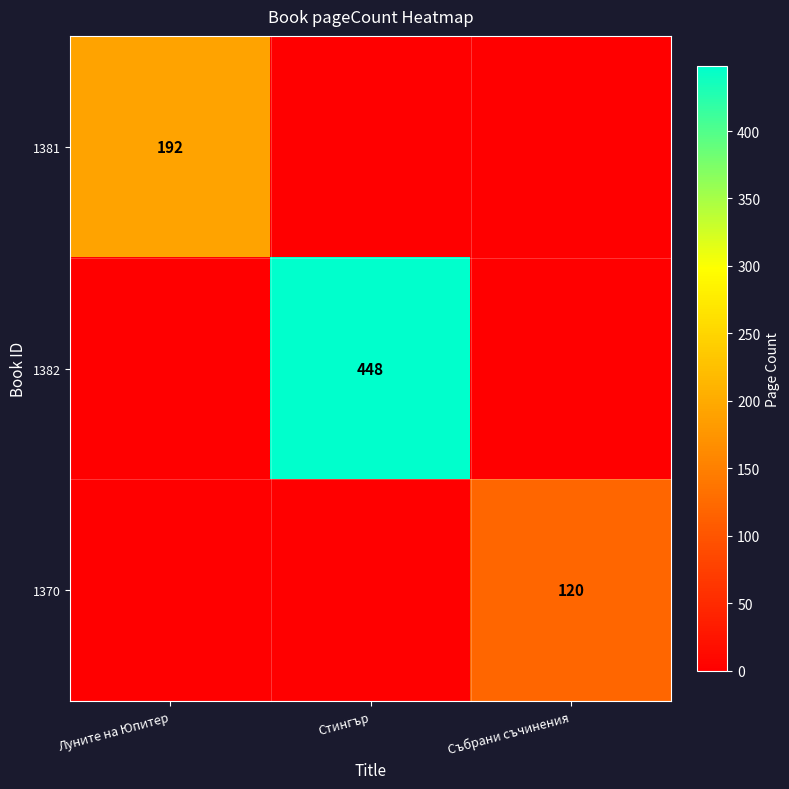

The value of 1381 at Луните на Юпитер is 192. True or false?

True